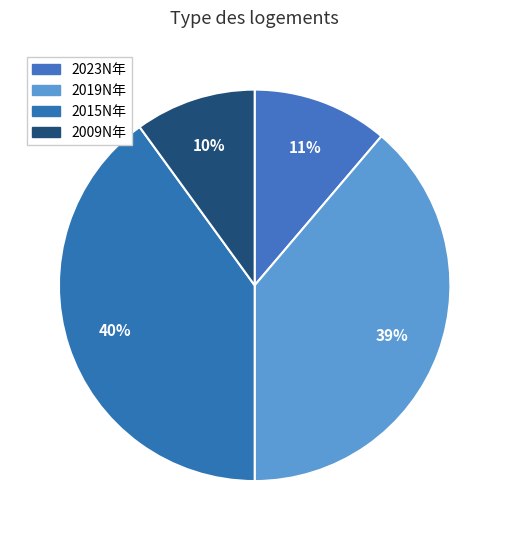

Count the number of slices in the pie.

4